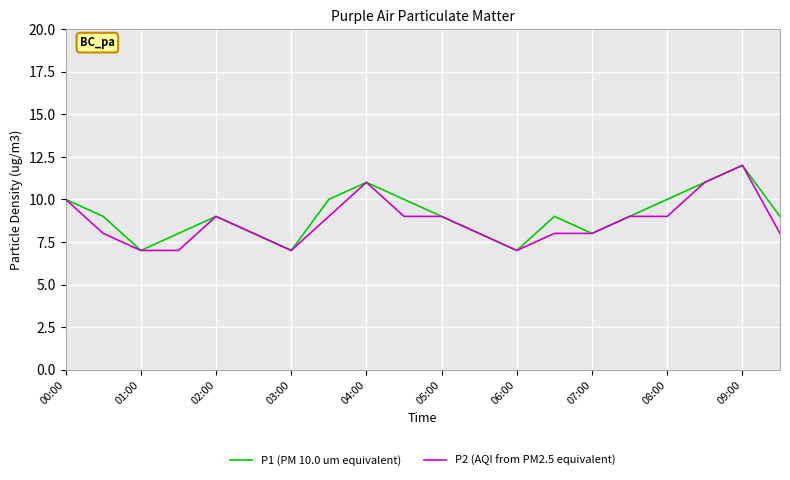

What is the greatest value displayed?

12